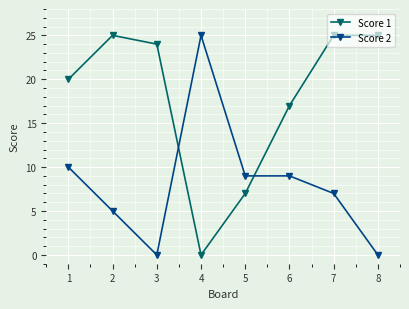

Is this an area chart (filled region under the line)?

No